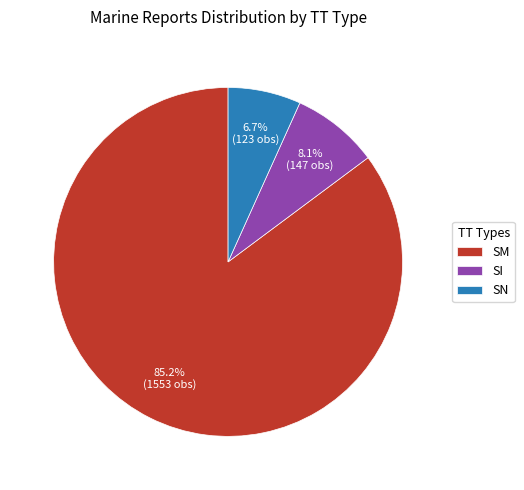

Which slice represents more than half of the pie?

SM